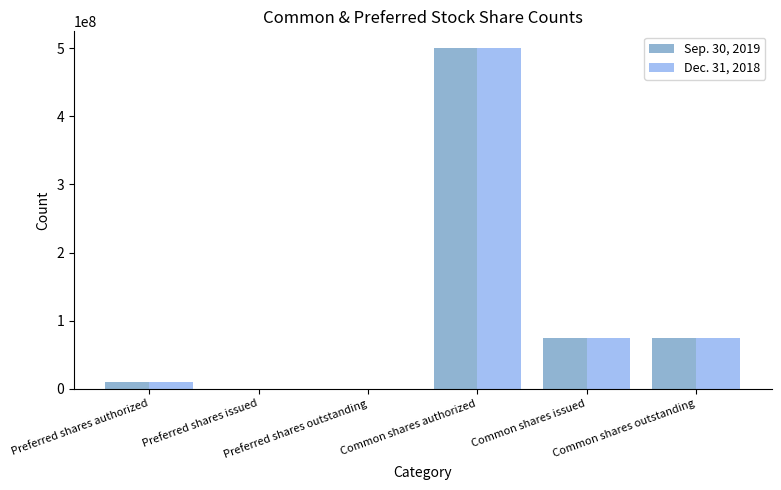

What is the greatest value displayed?

500000000